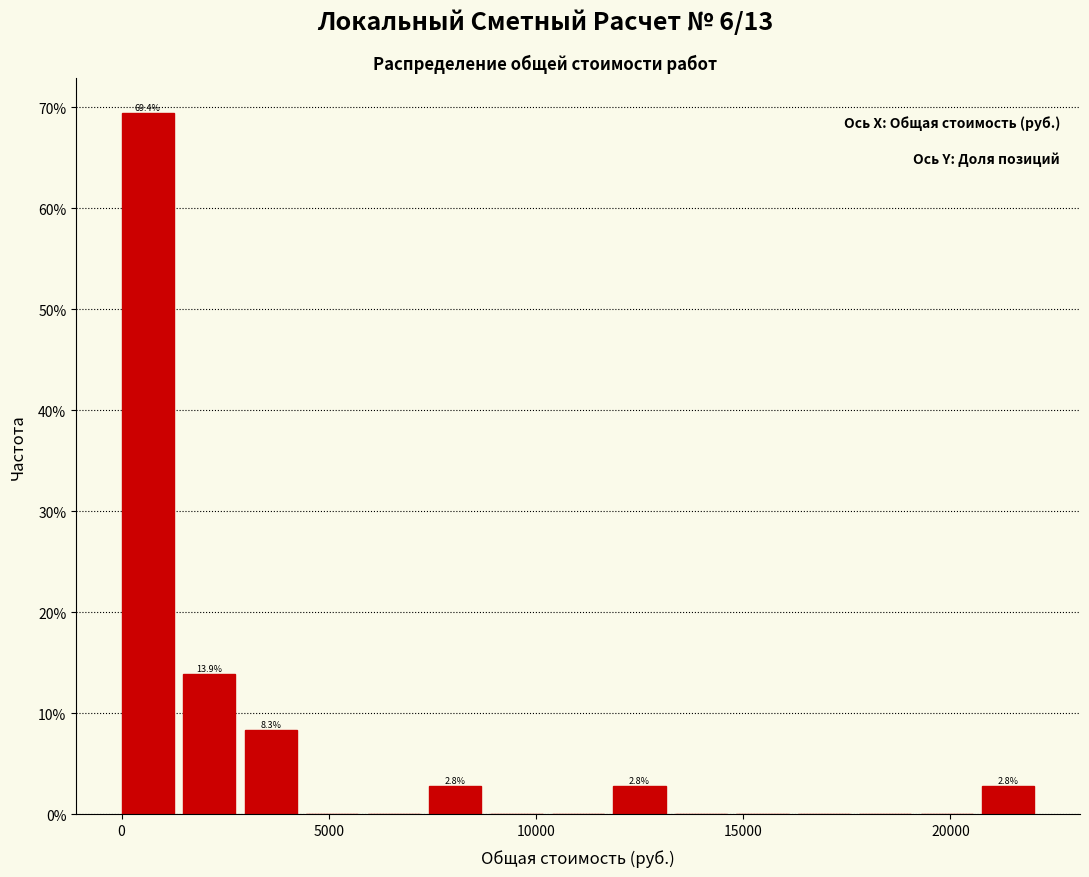

Around what value on the x-axis is the tallest bar? Give the approximate position of its centre, as read against the axis.

500